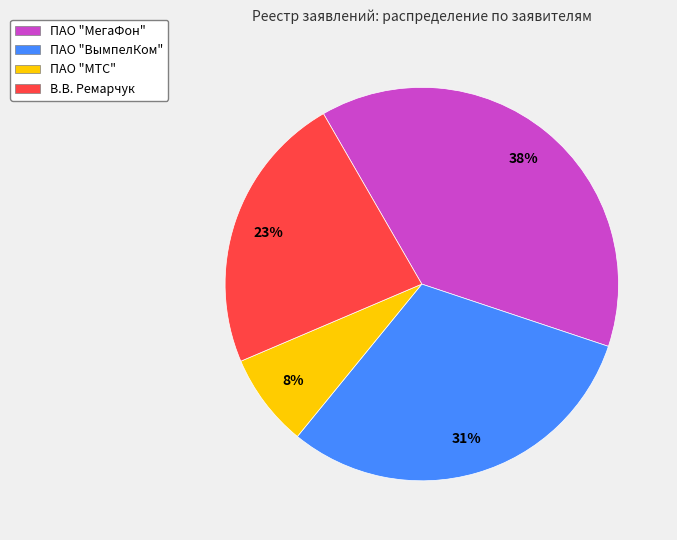

Count the number of slices in the pie.

4